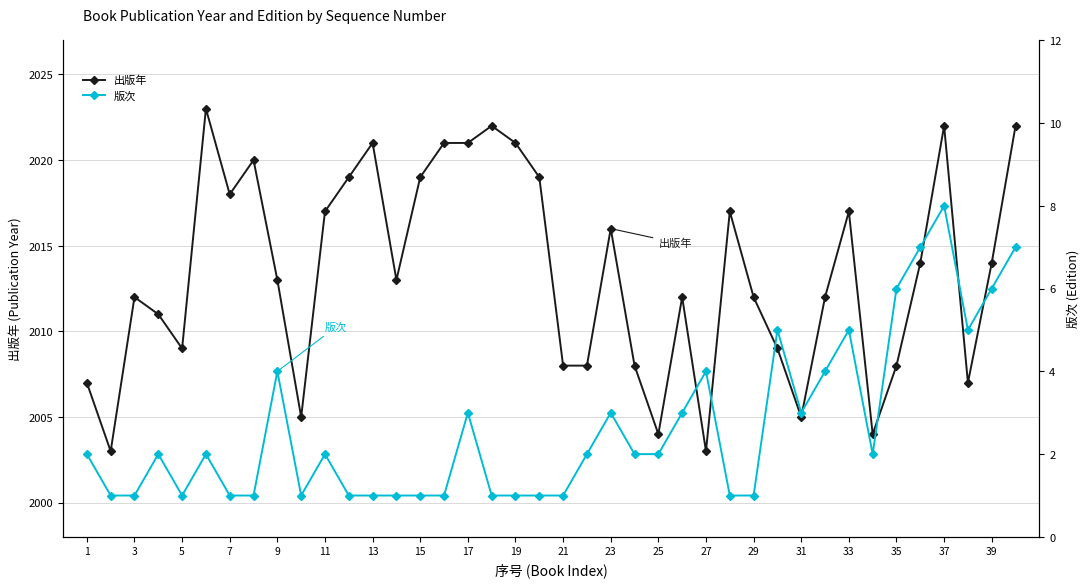

What is the value of the 版次 point at the 21st from the left?

1